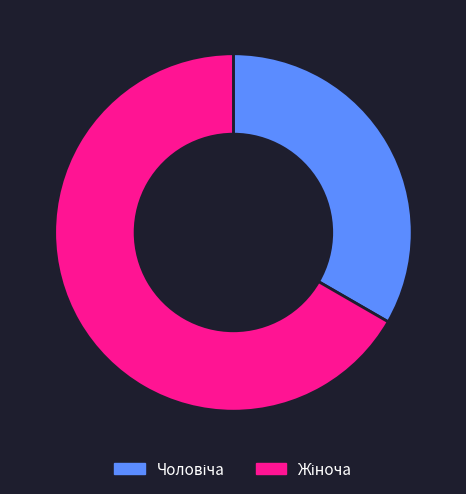

Is there any slice that represents more than half of the pie?

Yes